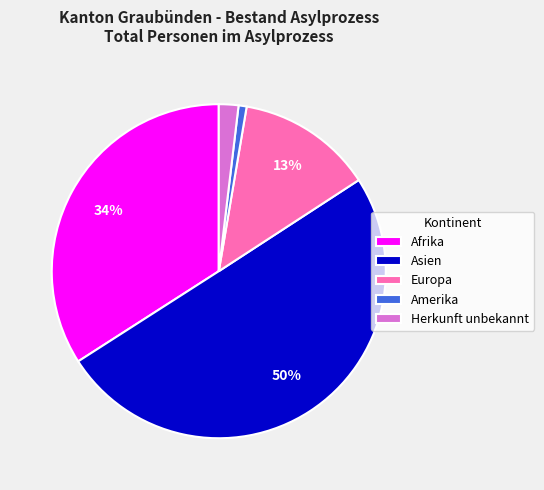

To the nearest percent, what portion does Europa represent?

13%